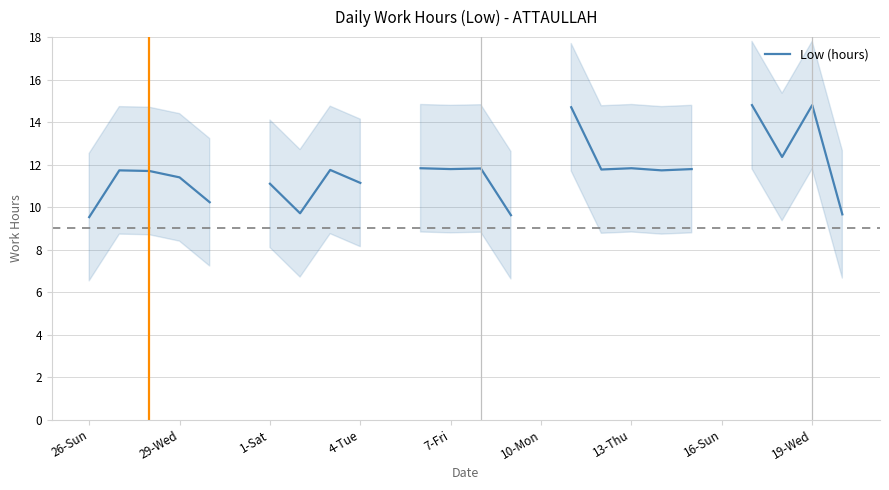

At which label does the data first exceed 11?

29-Wed